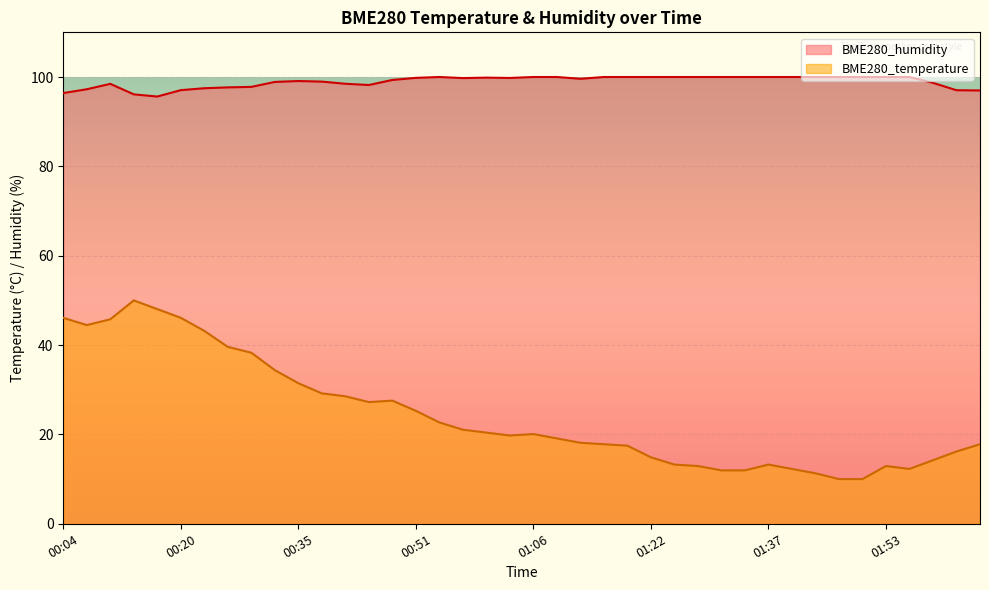

True or false: BME280_temperature and BME280_humidity intersect in this chart.

False